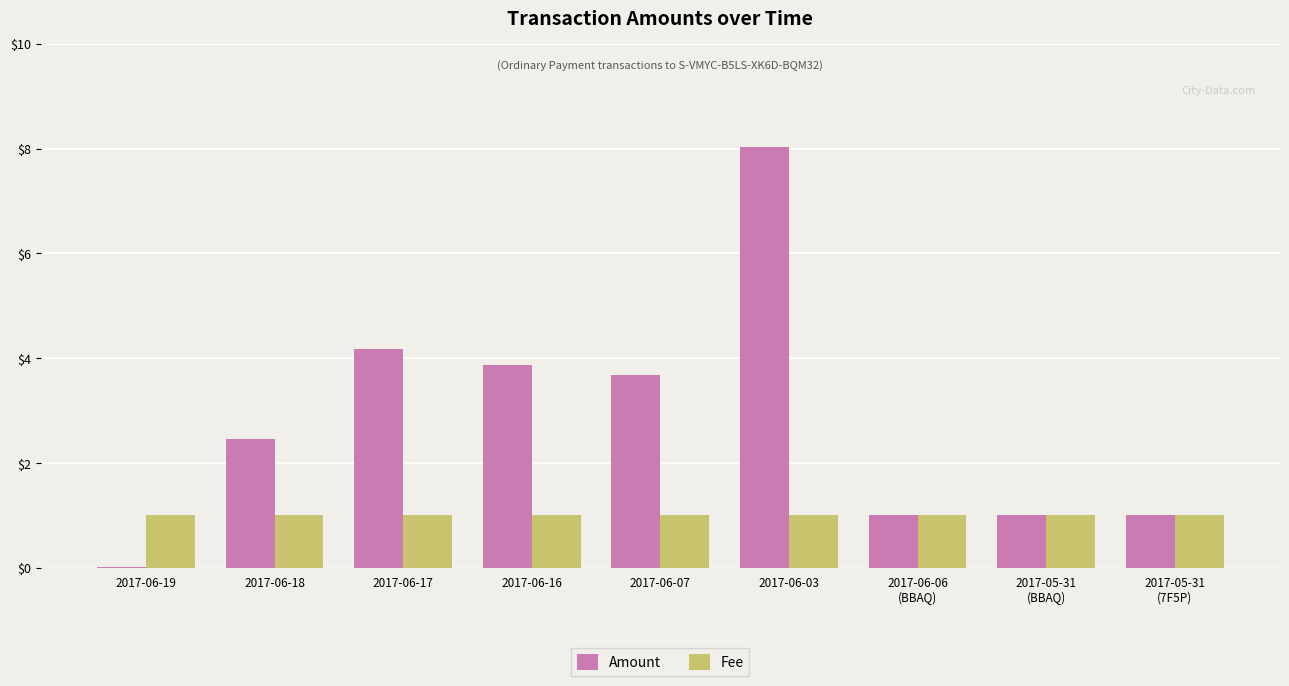

What is the maximum value for Fee?

1.0